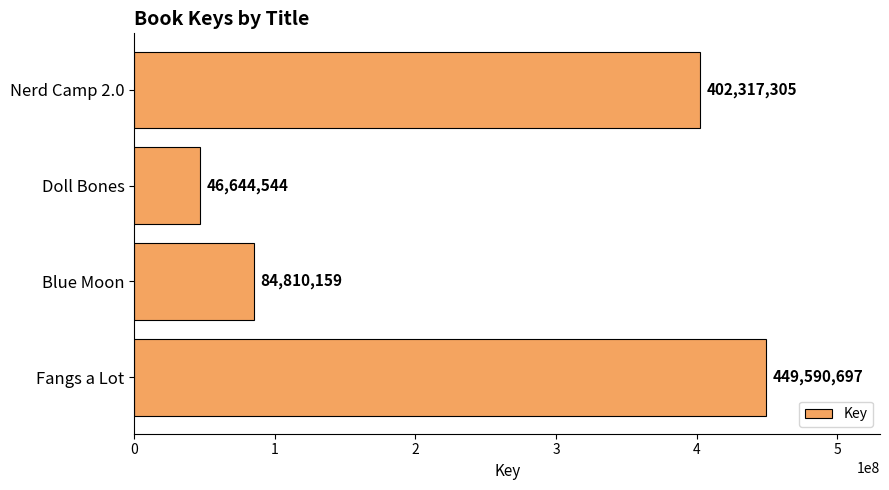

List the labels in order of value, largest first.

Fangs a Lot, Nerd Camp 2.0, Blue Moon, Doll Bones